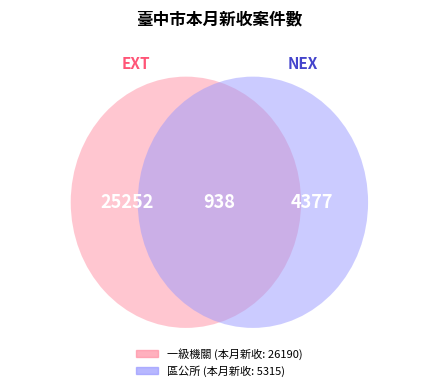

What percentage is the 一級機關 slice, to the nearest percent?

83%